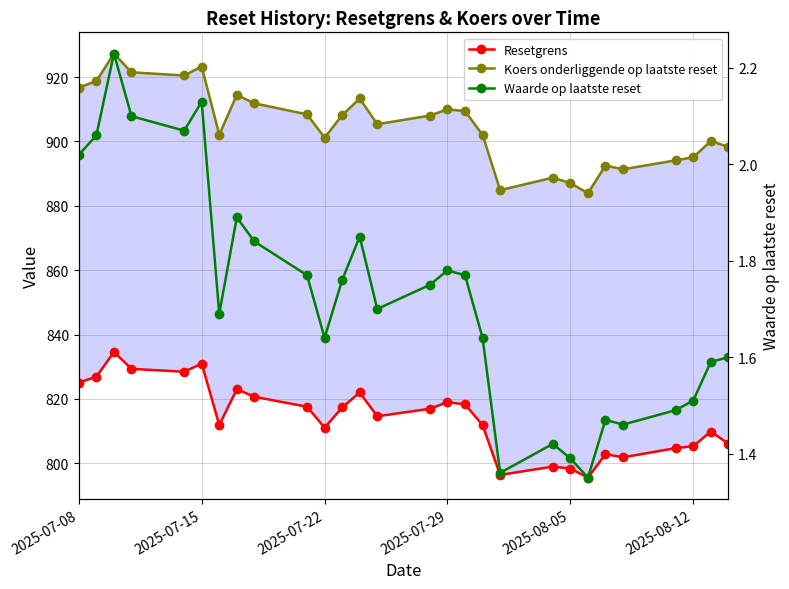

What is the difference between the maximum and second lowest values in the Koers onderliggende op laatste reset series?

42.5